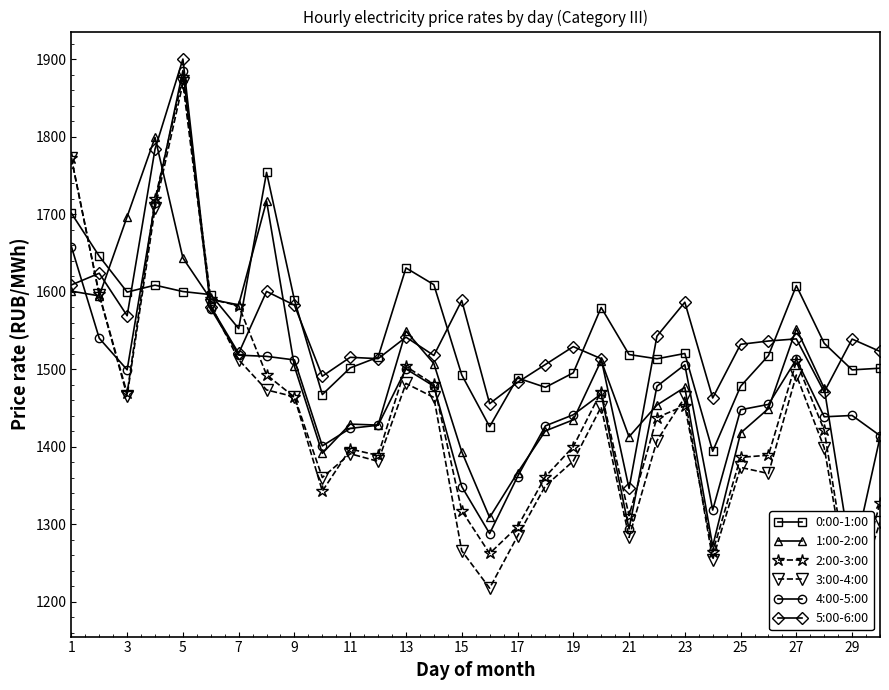

Where is the first local minimum for 0:00-1:00?

3